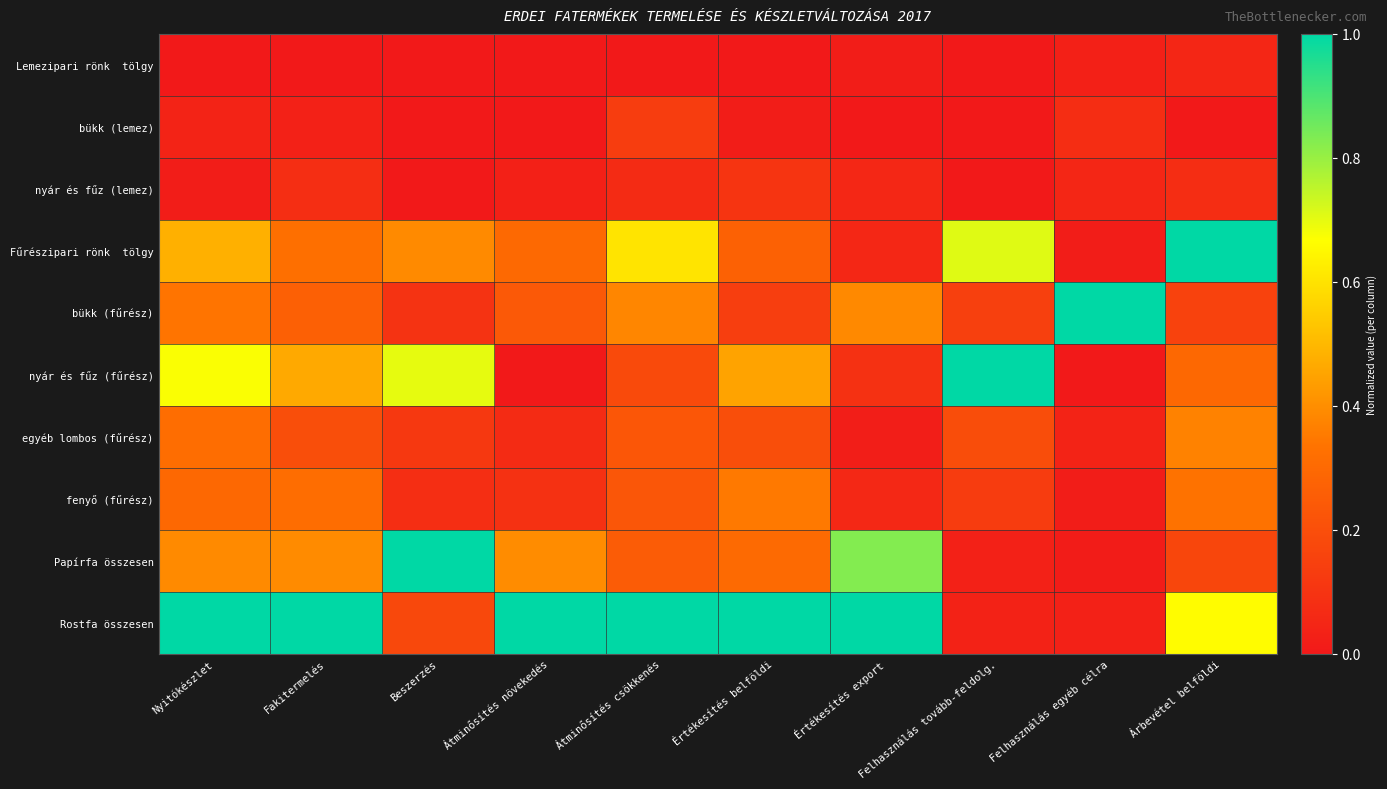

Between Átminősítés növekedés and Értékesítés belföldi, which is larger?

Átminősítés növekedés